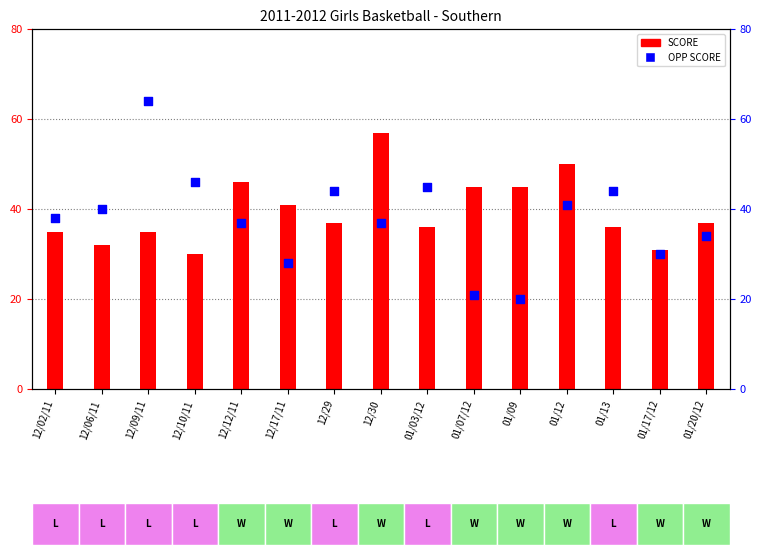

Which series has the largest total across all categories?

SCORE